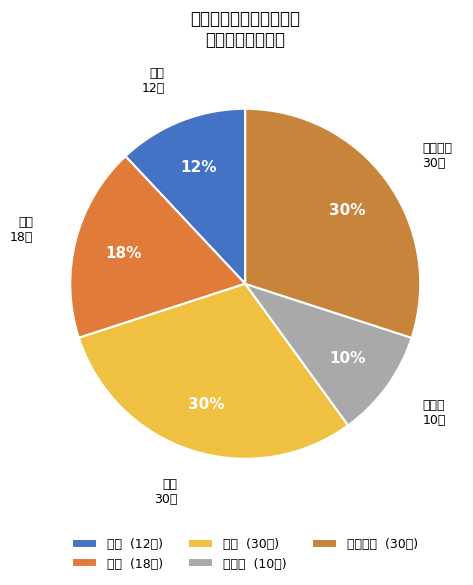

How many segments does this pie chart have?

5